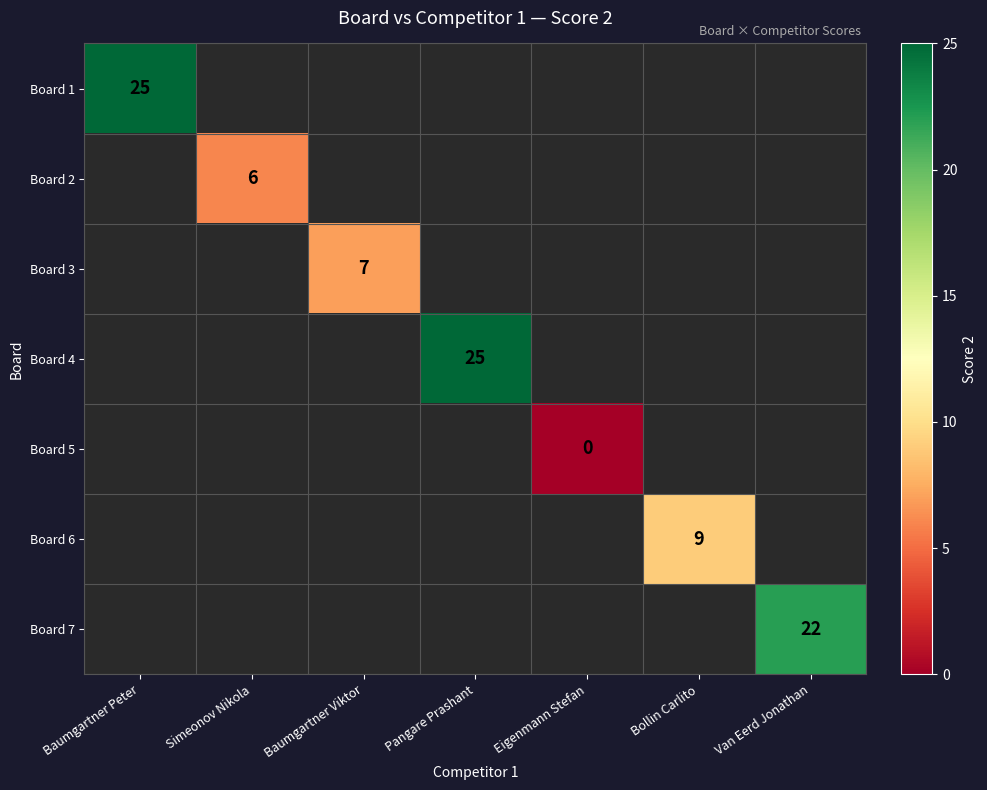

True or false: Board 6 has a value of 15 at Bollin Carlito.

False